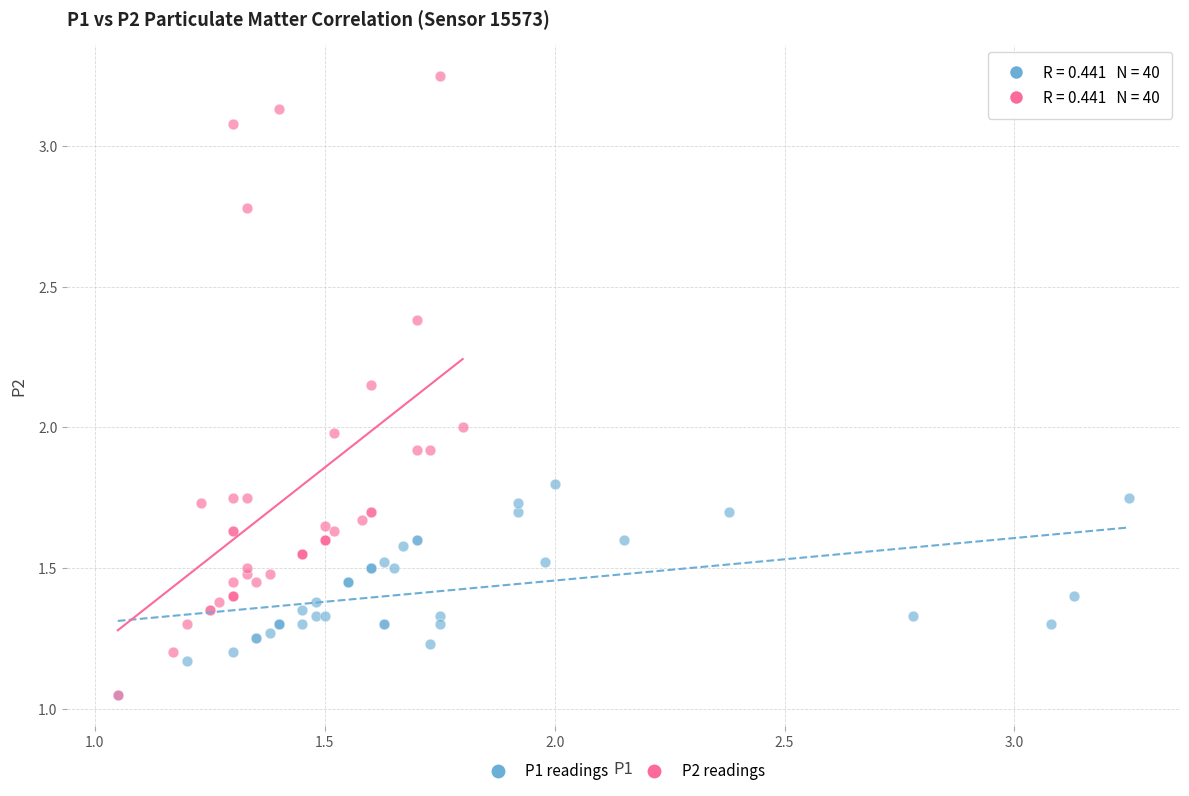

Which series has the largest Y range (max minus min)?

P2 readings